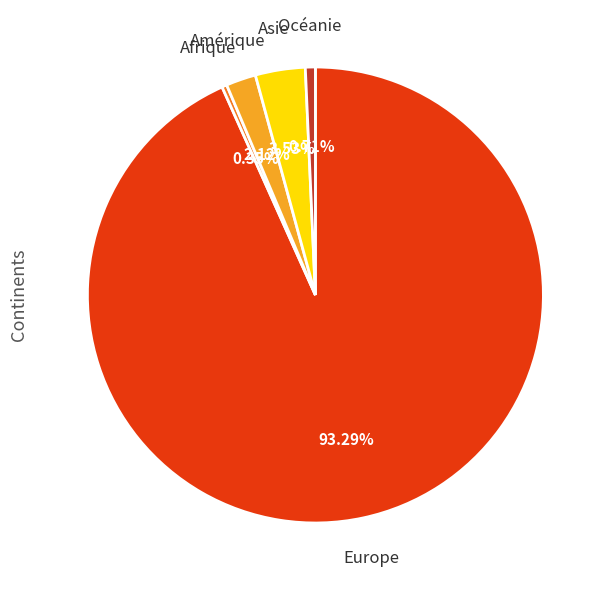

The Europe slice represents 93% of the pie. True or false?

True